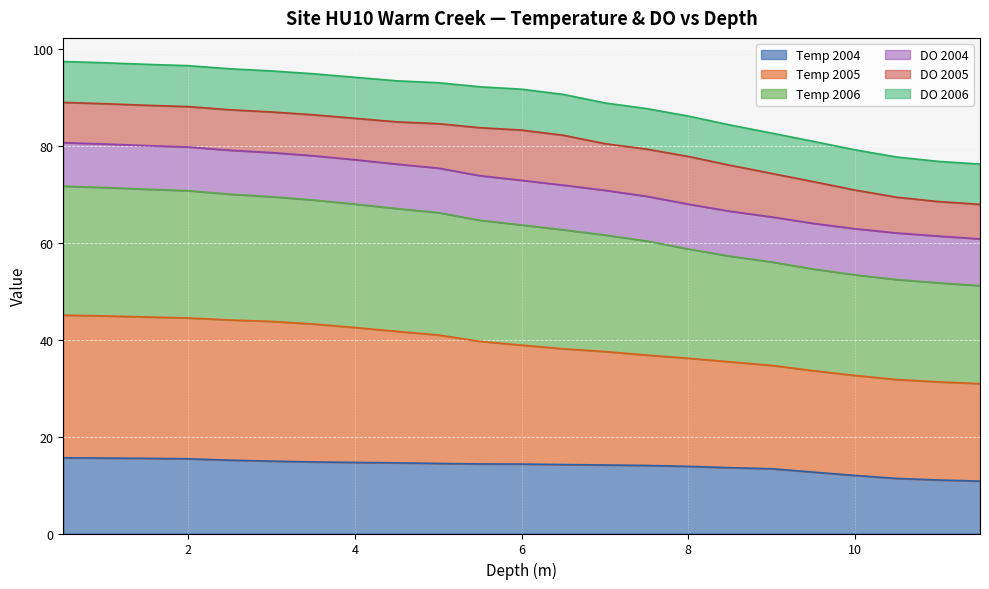

What is the maximum value for Temp 2004?

15.6